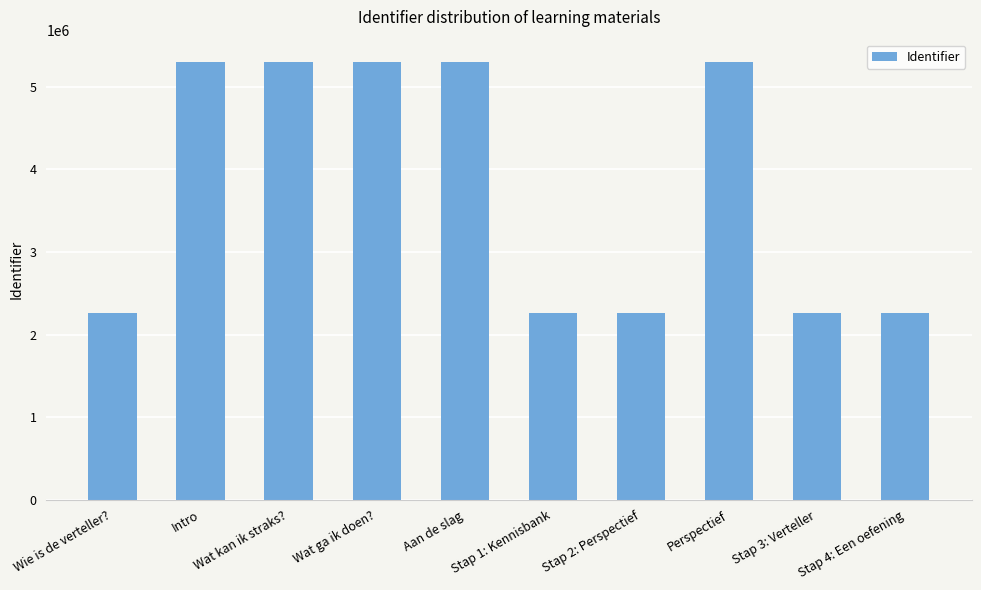

What is the minimum value shown in the chart?

2262580